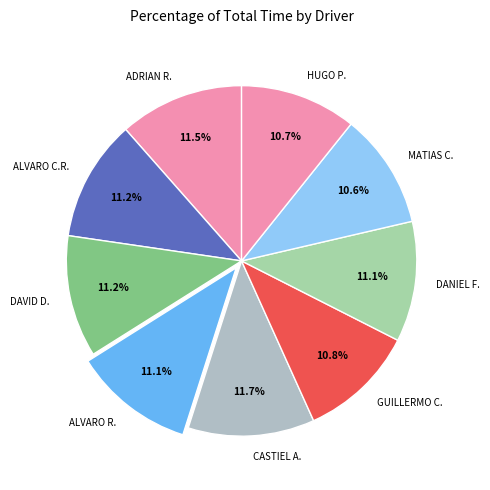

Combined, do ADRIAN R. and DAVID D. account for over 50%?

No